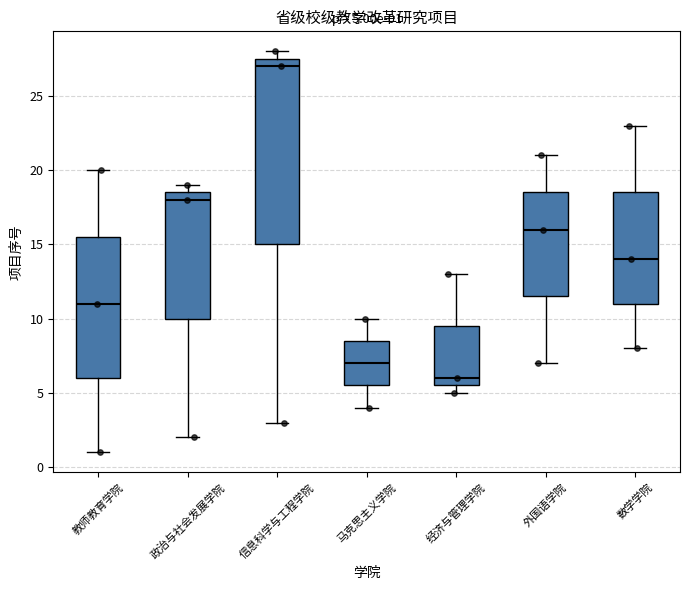

Which box is the tallest, from its lower edge to its upper edge?

信息科学与工程学院